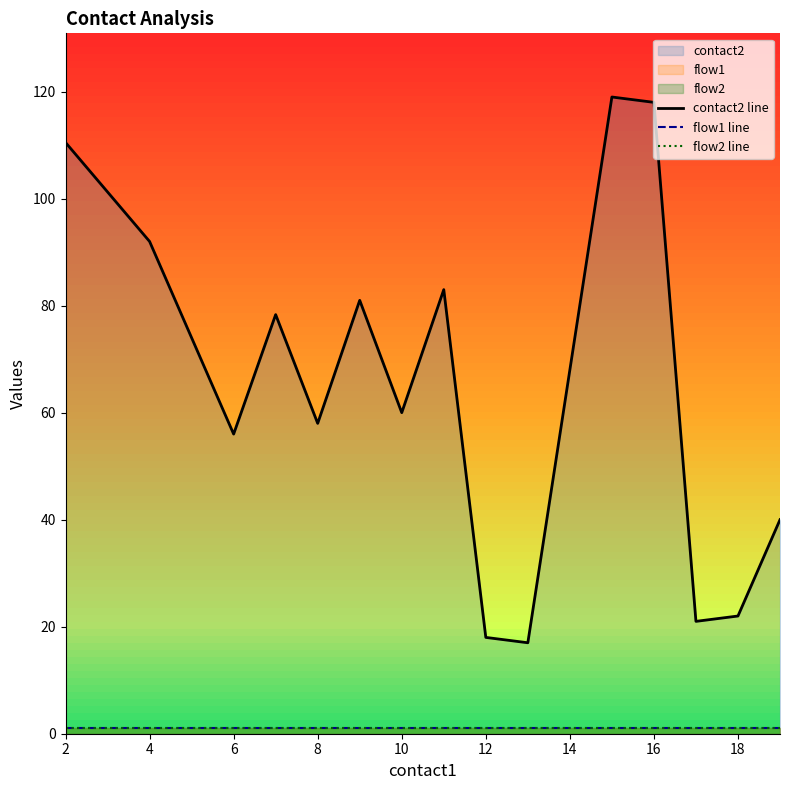

Reading left to right, extract all data points from this chart.

contact2 line: 110.5	92.0	56.0	78.3	58.0	81.0	60.0	83.0	18.0	17.0	119.0	118.0	21.0	22.0	40.0
flow1 line: 1.0	1.0	1.0	1.0	1.0	1.0	1.0	1.0	1.0	1.0	1.0	1.0	1.0	1.0	1.0
flow2 line: 1.0	1.0	1.0	1.0	1.0	1.0	1.0	1.0	1.0	1.0	1.0	1.0	1.0	1.0	1.0